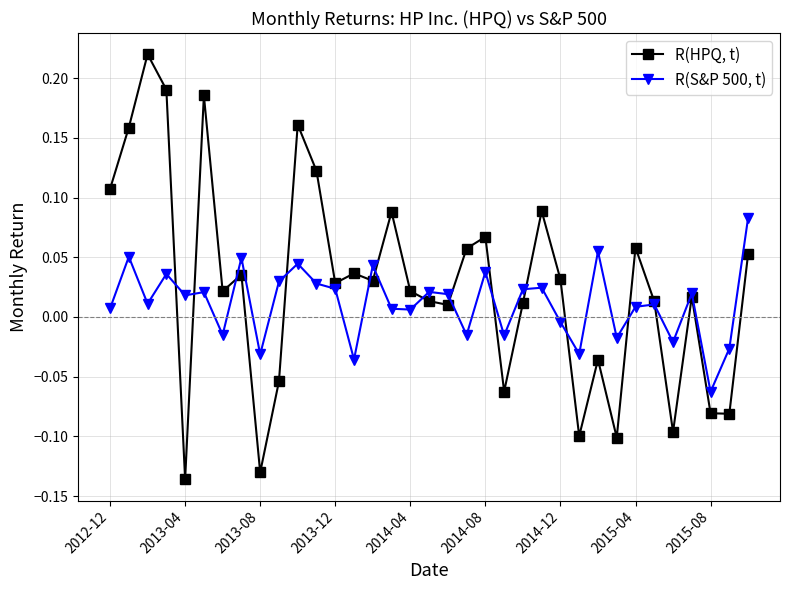

Which series has the widest spread of values?

R(HPQ, t)